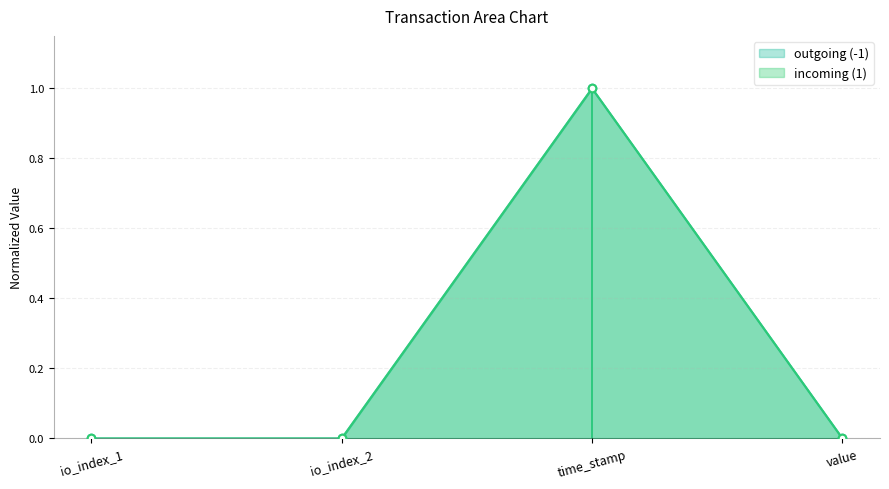

Which series has the largest total across all categories?

incoming (1)